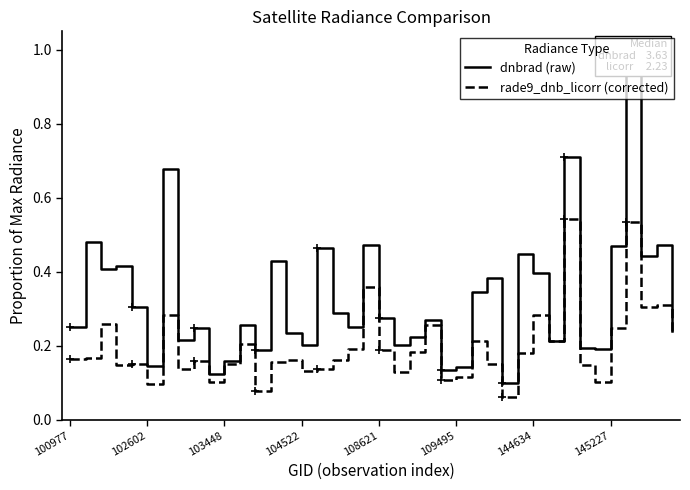

The value of rade9_dnb_licorr (corrected) at 145227 is 0.1. True or false?

False